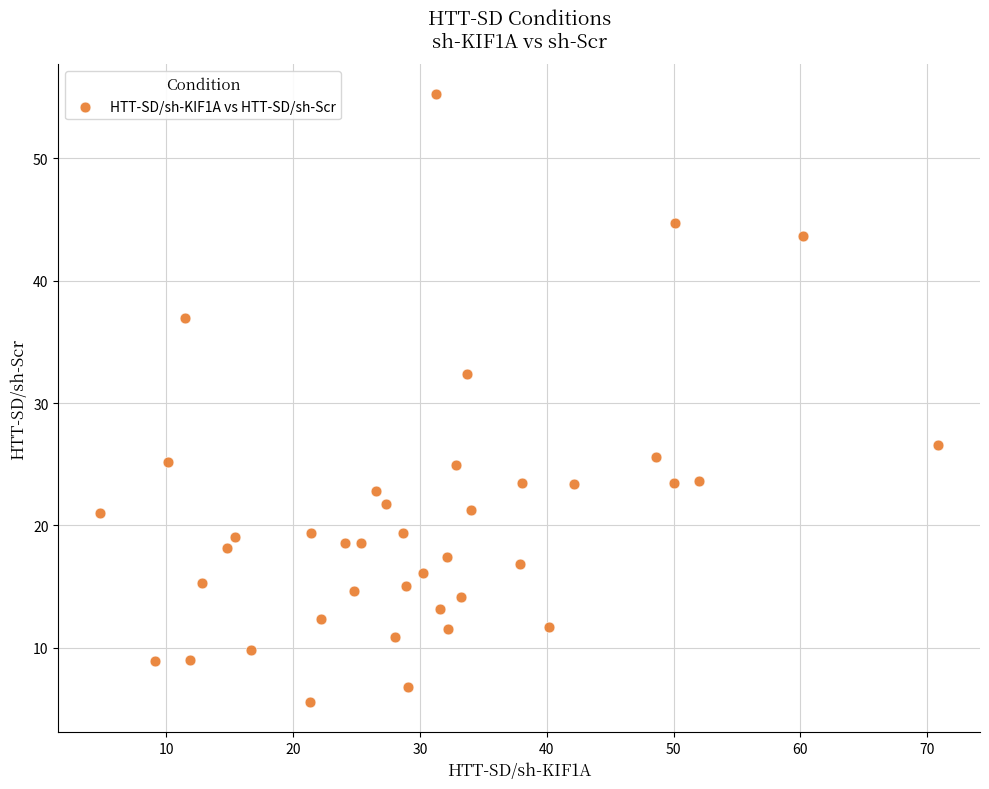

What is the range of X values (max minus min)?

66.1